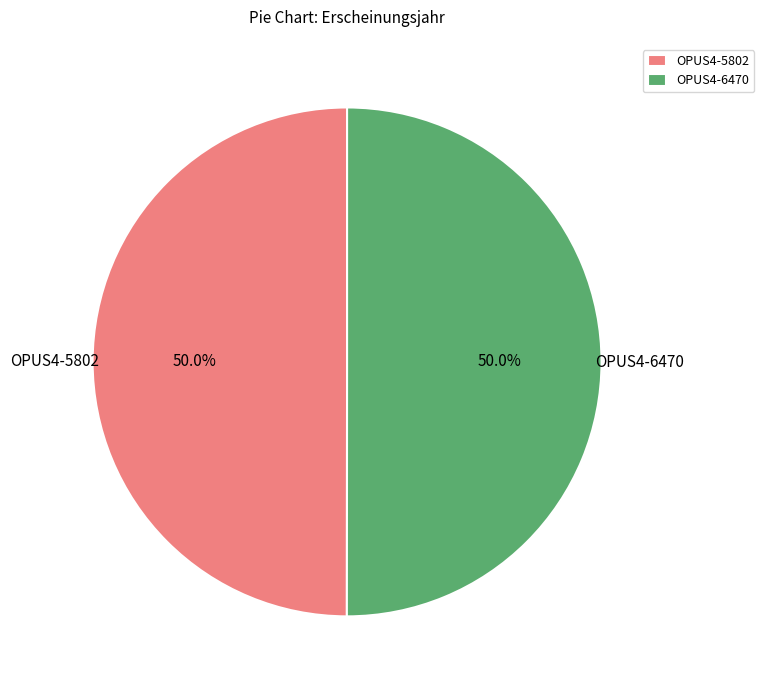

To the nearest percent, what portion does OPUS4-6470 represent?

50%